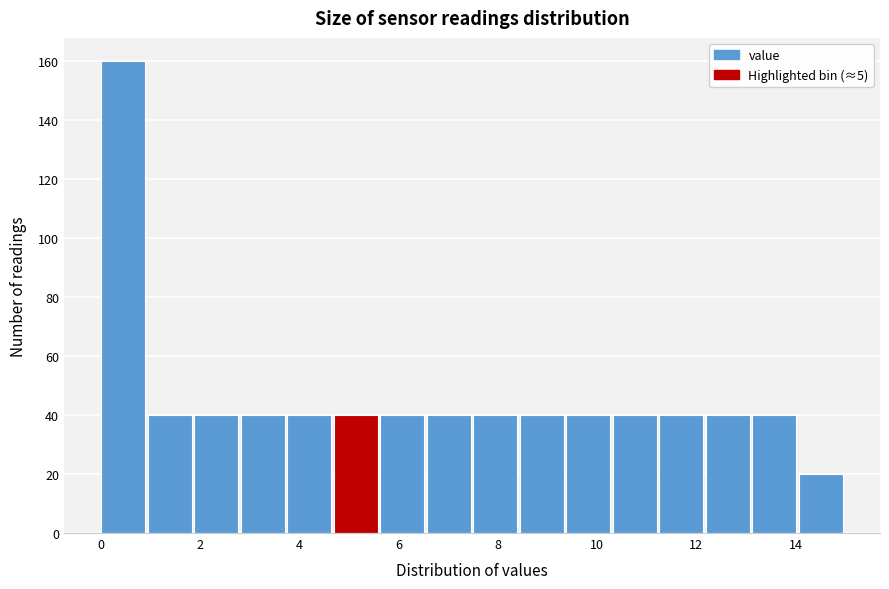

Reading left to right, list every bar in this chart as the range it spans on the x-axis followed by its height. Neither the bar edges nor the heights are printed on the chart, so give them approximately, as read against the axes.

0.0 to 1.0: 160
1.0 to 1.8: 40
1.8 to 2.8: 40
2.8 to 3.8: 40
3.8 to 4.6: 40
4.6 to 5.6: 40
5.6 to 6.6: 40
6.6 to 7.6: 40
7.6 to 8.4: 40
8.4 to 9.4: 40
9.4 to 10.4: 40
10.4 to 11.2: 40
11.2 to 12.2: 40
12.2 to 13.2: 40
13.2 to 14.0: 40
14.0 to 15.0: 20